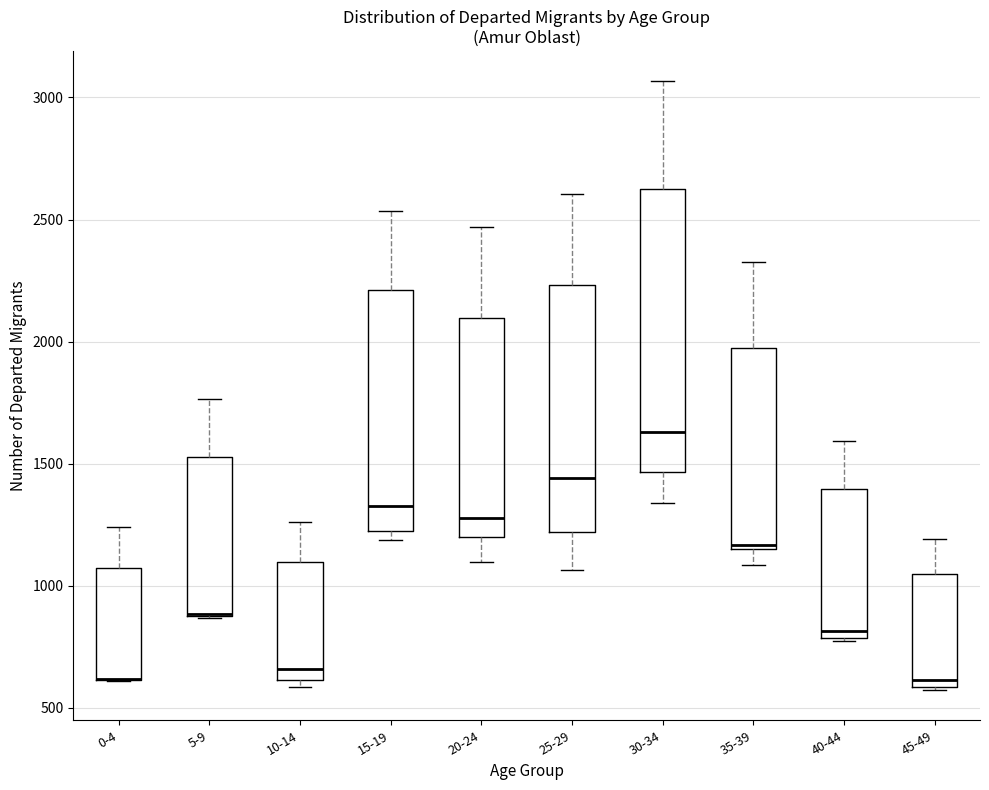

Reading left to right, read every box against the y-axis: the position of its median line, the range the box covers, and the ends of its whiskers. The values are not printed on the chart, so give them approximately, as read against the axis.

0-4: median 600 (drawn on the box's lower edge), box 600 to 1050, whiskers 600 to 1250
5-9: median 900 (drawn on the box's lower edge), box 900 to 1550, whiskers 850 to 1750
10-14: median 650, box 600 to 1100, whiskers 600 (just below the box's lower edge) to 1250
15-19: median 1350, box 1200 to 2200, whiskers 1200 (just below the box's lower edge) to 2550
20-24: median 1300, box 1200 to 2100, whiskers 1100 to 2450
25-29: median 1450, box 1200 to 2250, whiskers 1050 to 2600
30-34: median 1650, box 1450 to 2650, whiskers 1350 to 3050
35-39: median 1150, box 1150 to 2000, whiskers 1100 to 2350
40-44: median 800 (just above the box's lower edge), box 800 to 1400, whiskers 800 to 1600
45-49: median 600 (just above the box's lower edge), box 600 to 1050, whiskers 550 to 1200